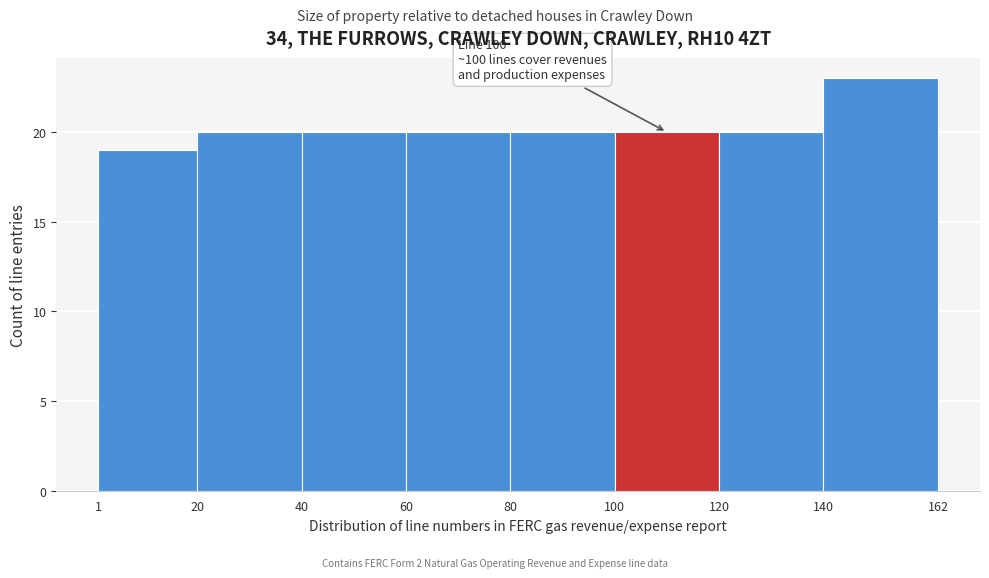

Which range on the x-axis has the tallest bar?

140 to 162